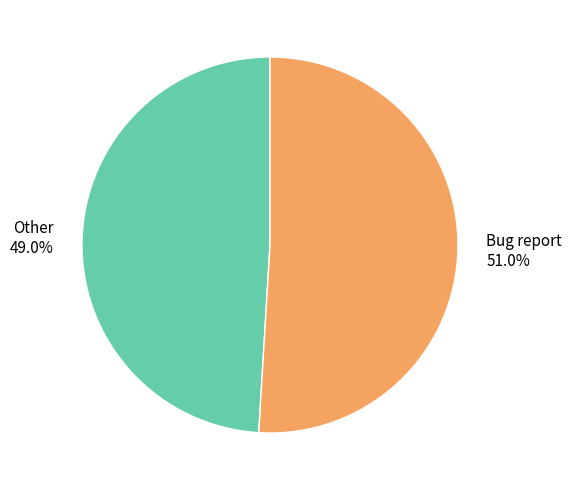

Is the sum of Other and Bug report greater than half?

Yes